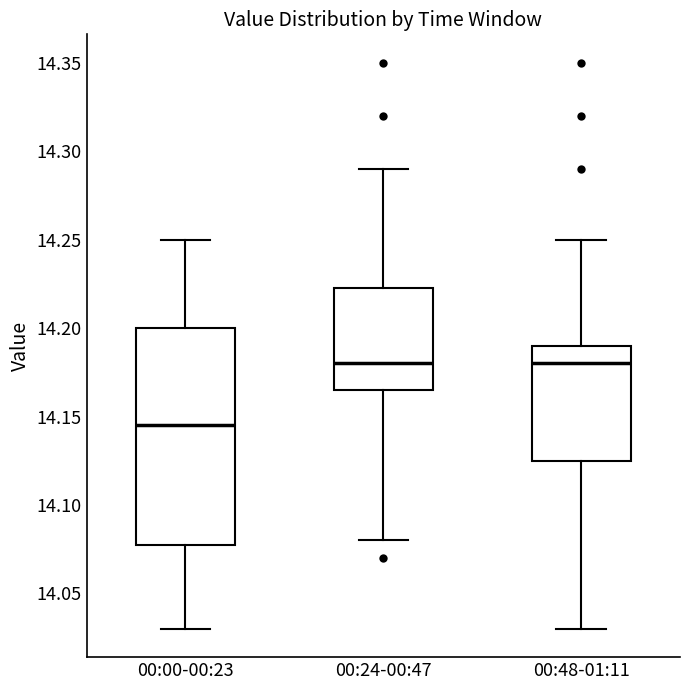

Which box has the lowest median line?

00:00-00:23